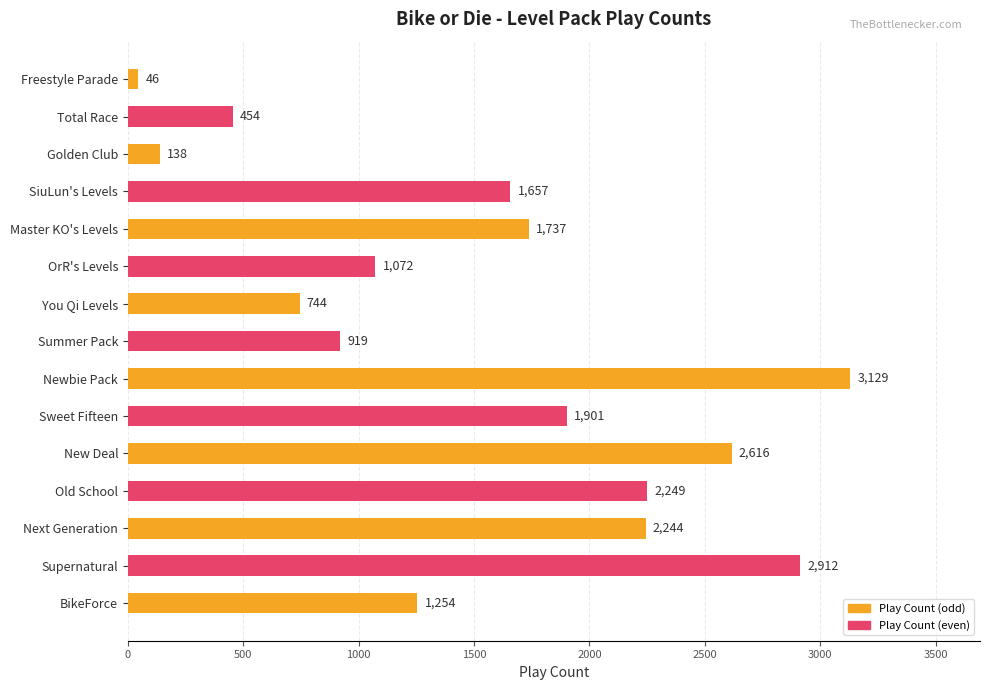

What value does the data have at New Deal, to the nearest 10?

2620